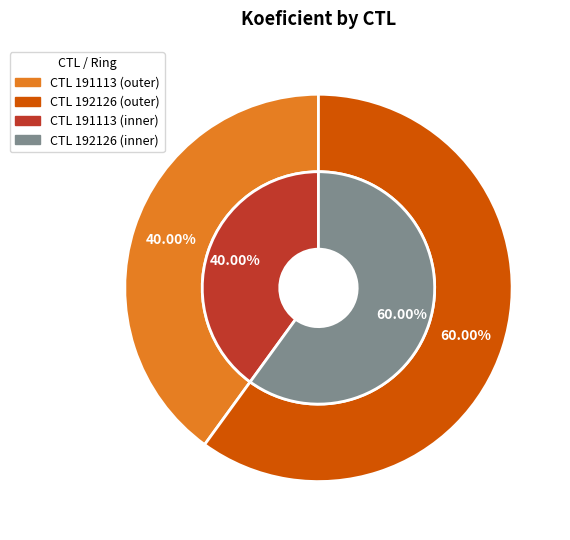

What is the total percentage of 192126 and 191113?

100.0%